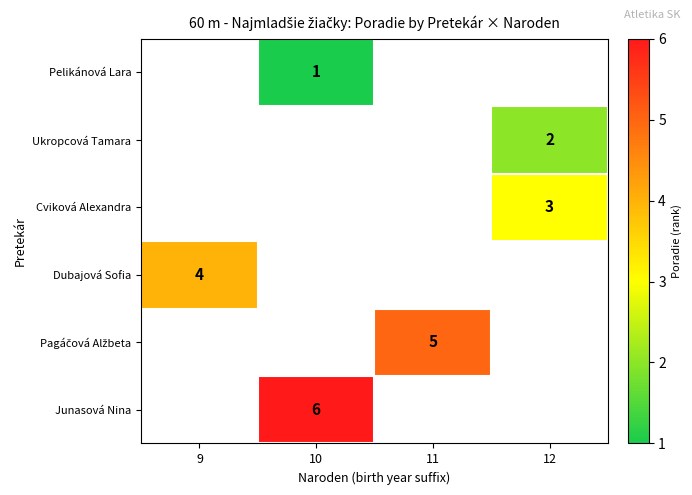

Is the value of Ukropcová Tamara at 12 greater than the value of Cviková Alexandra at 12?

No